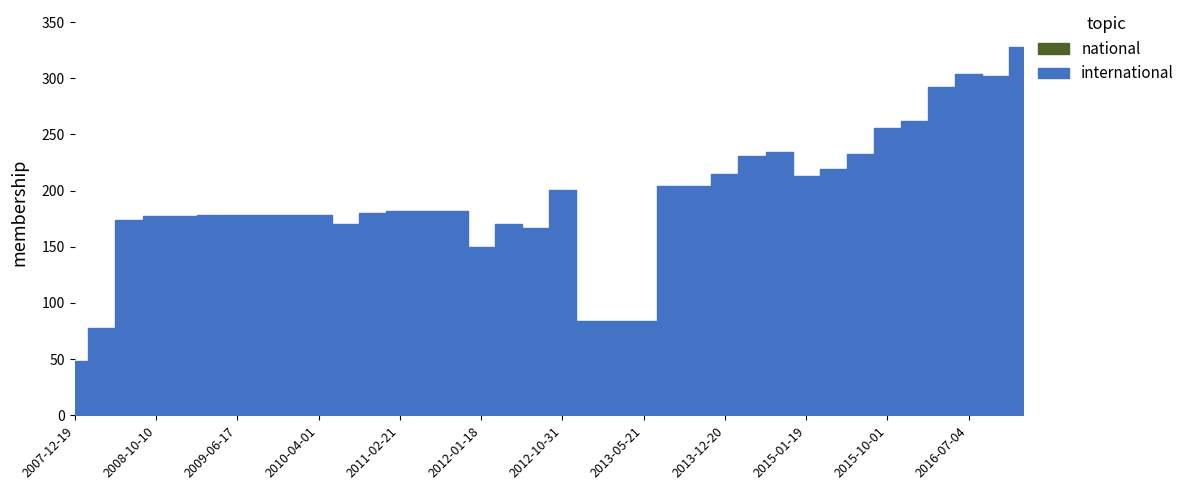

True or false: national and international cross at least once.

False